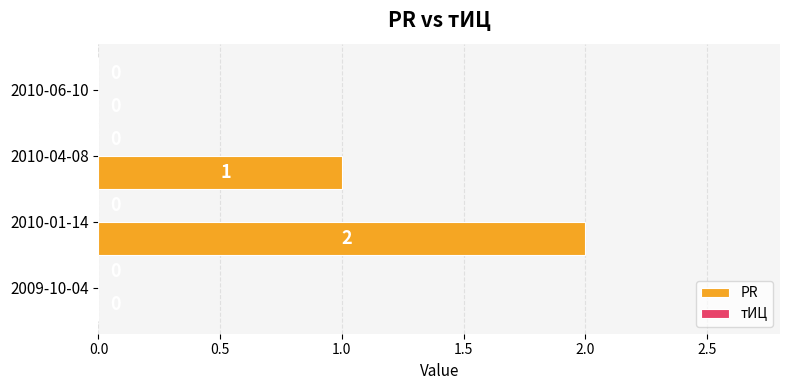

What is the sum of all values?

3